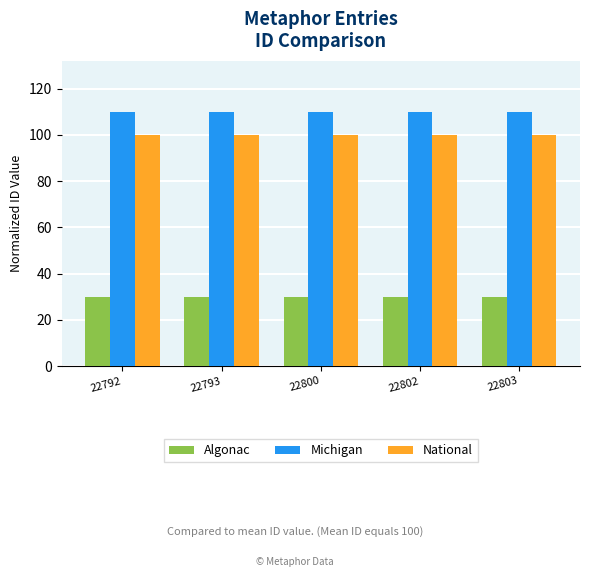

What is the average value of the Michigan series?

110.0